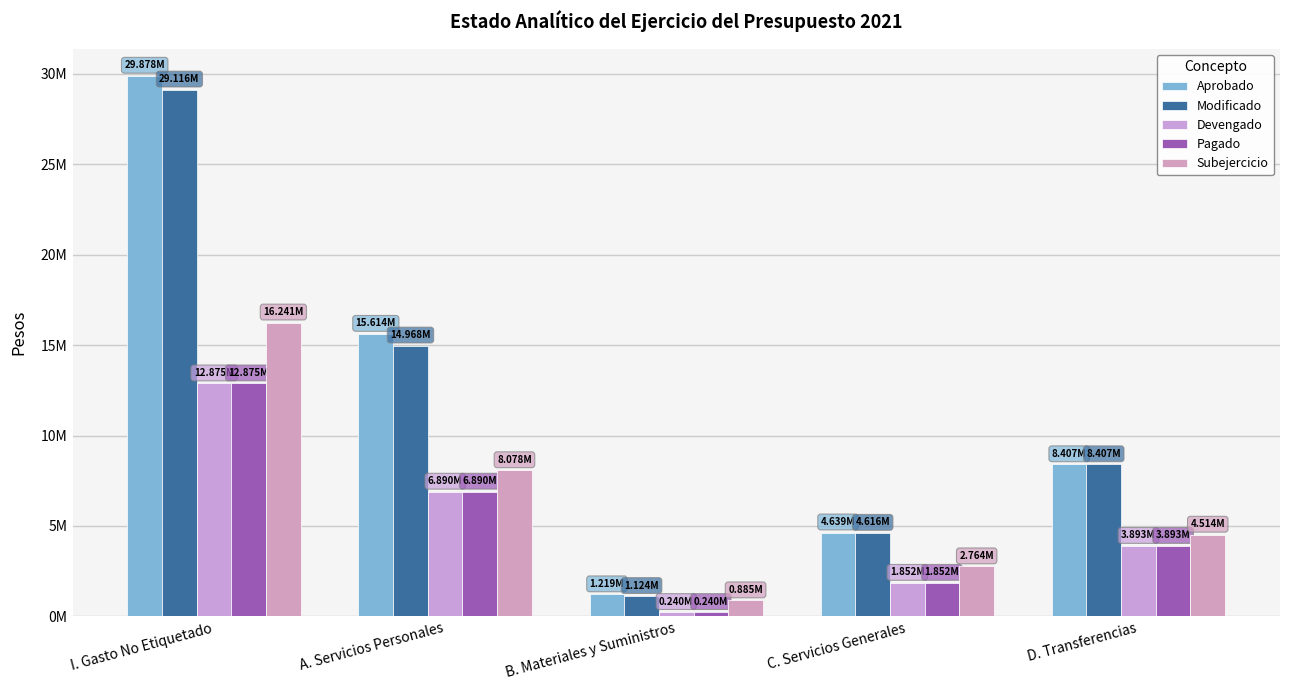

Which series has the largest range (max minus min)?

Aprobado